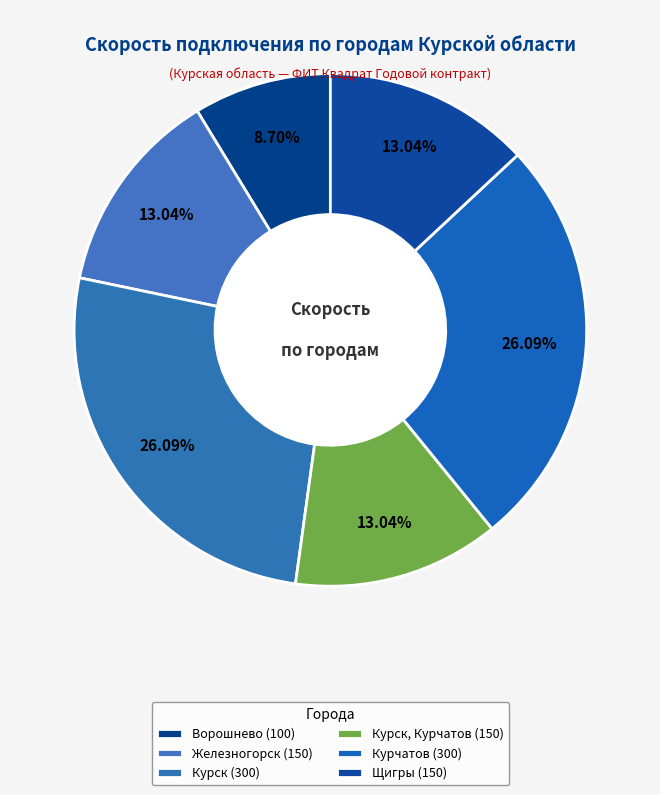

How many slices are in this pie chart?

6